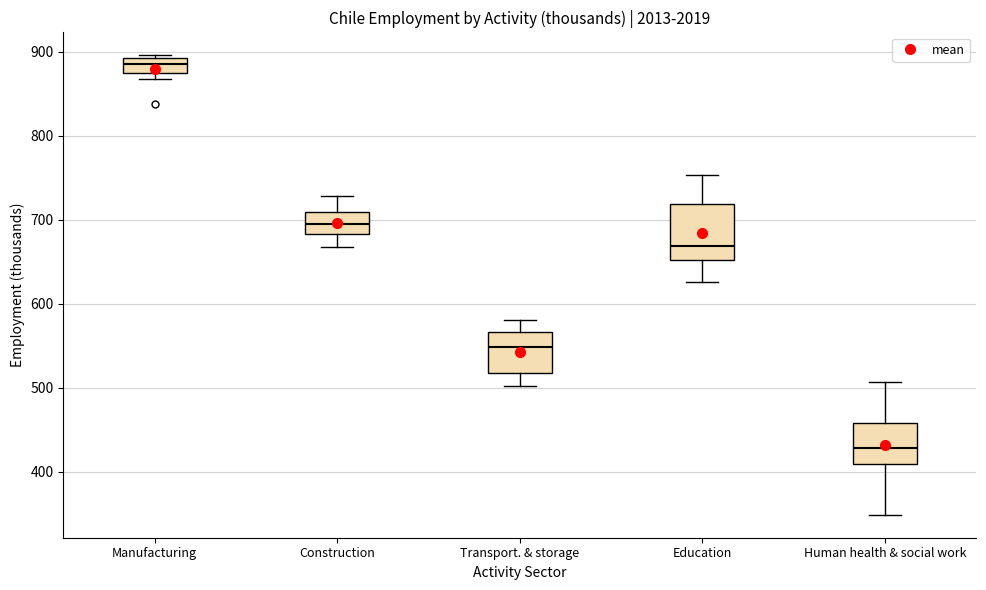

Comparing the boxes themselves (not the whiskers), which one is the tallest?

Education